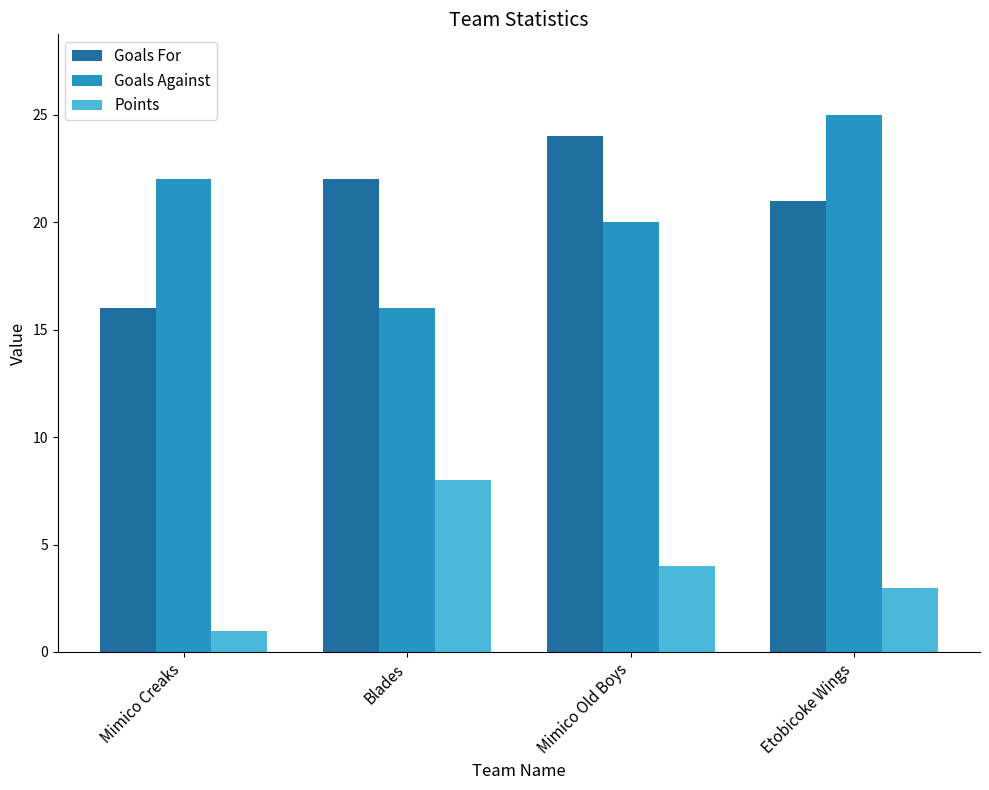

What is the highest value of the Goals For series?

24